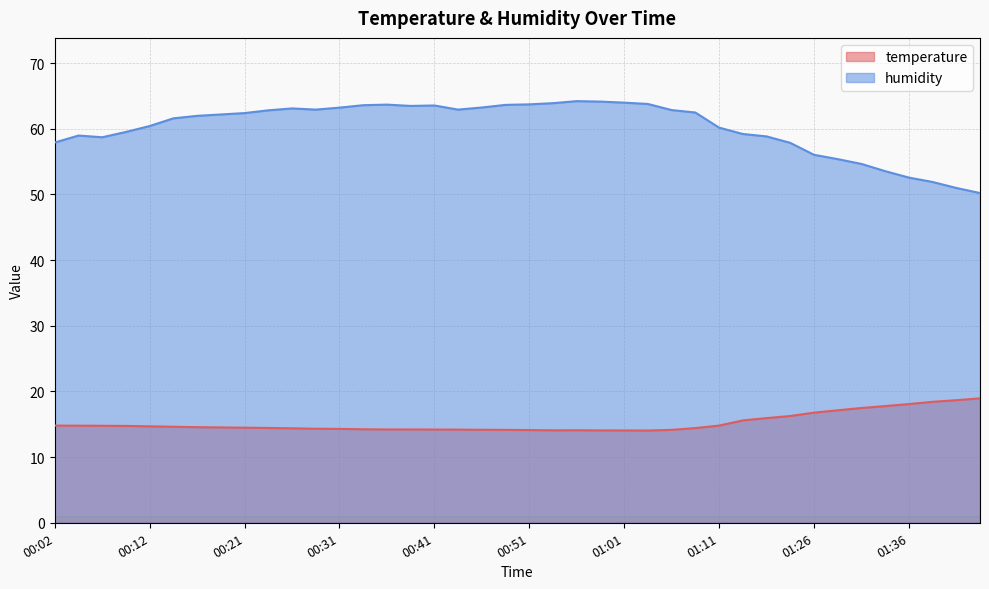

True or false: humidity and temperature cross at least once.

False